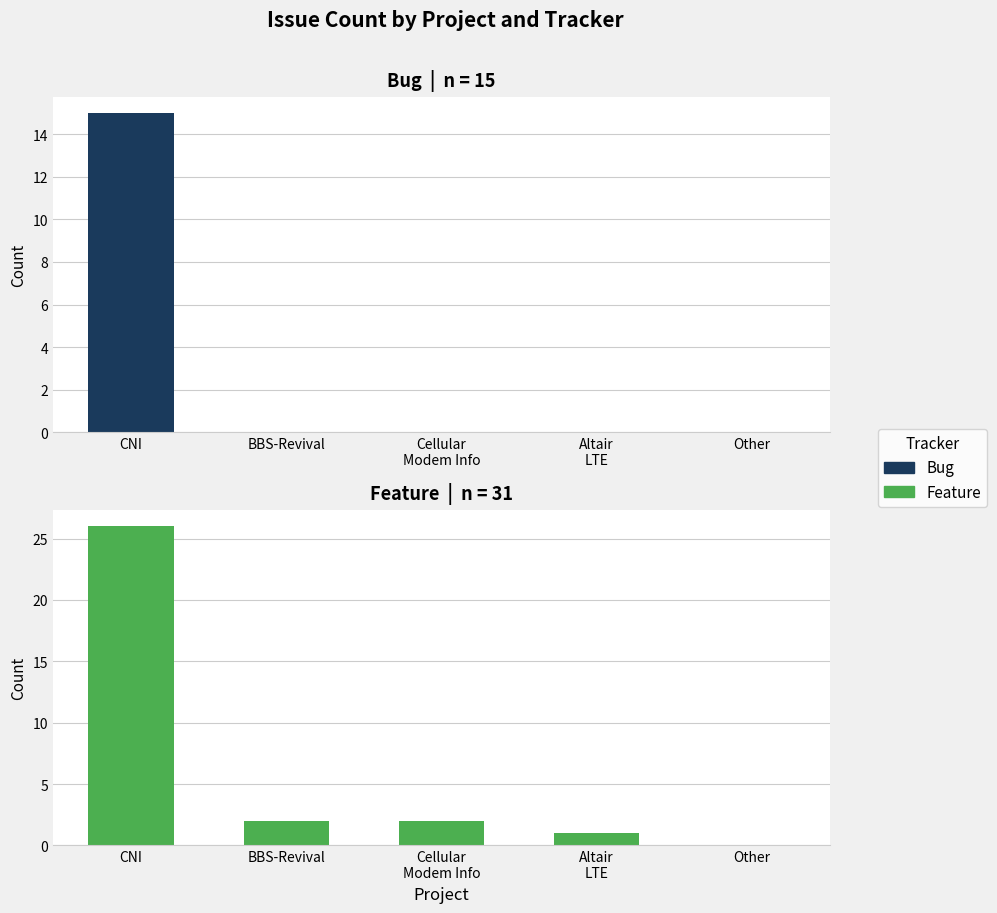

Is it true that Feature equals 26 at CNI?

True